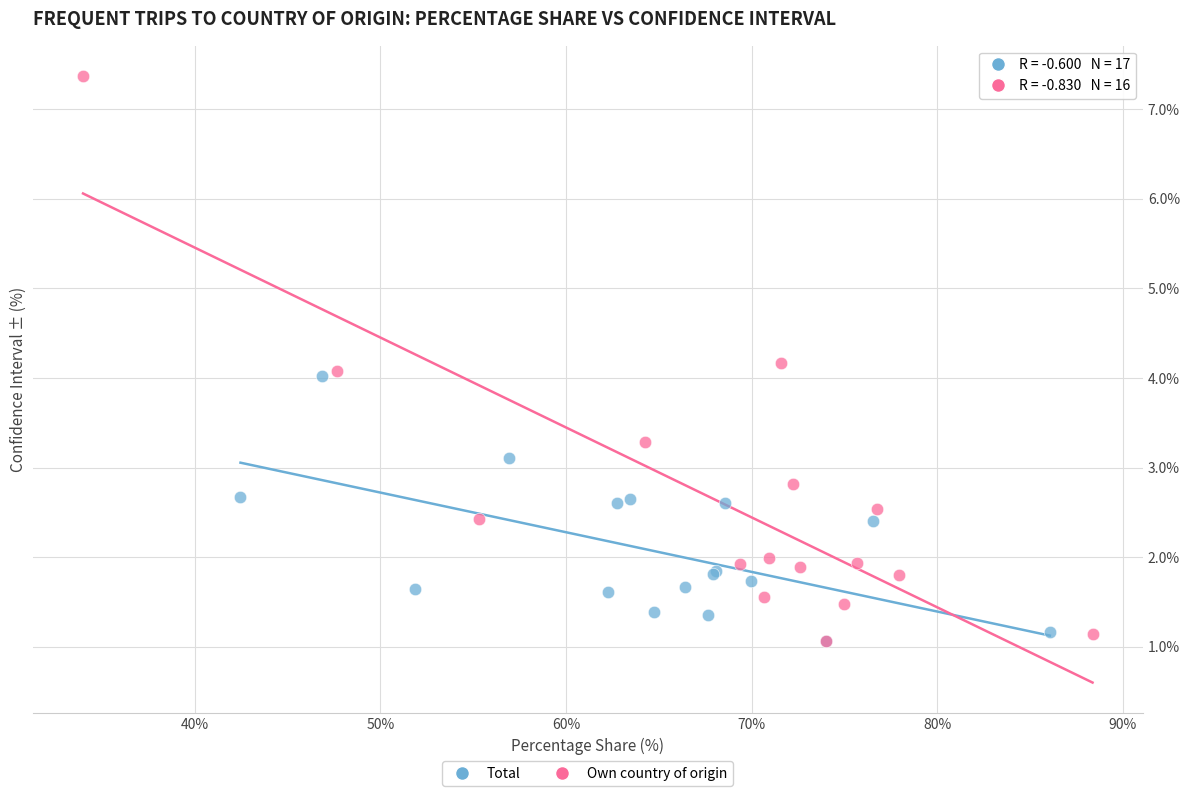

Which series has the largest Y range (max minus min)?

Own country of origin